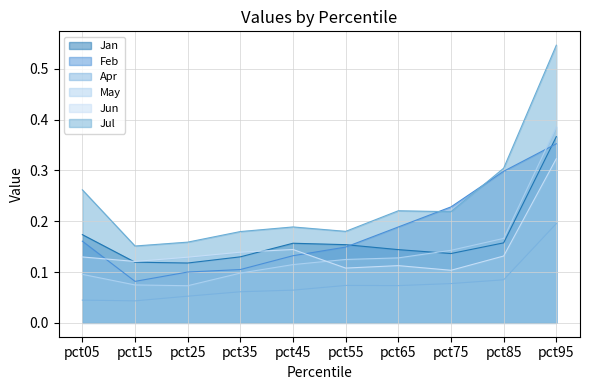

The Jul series shows 0.2 at pct45. True or false?

True